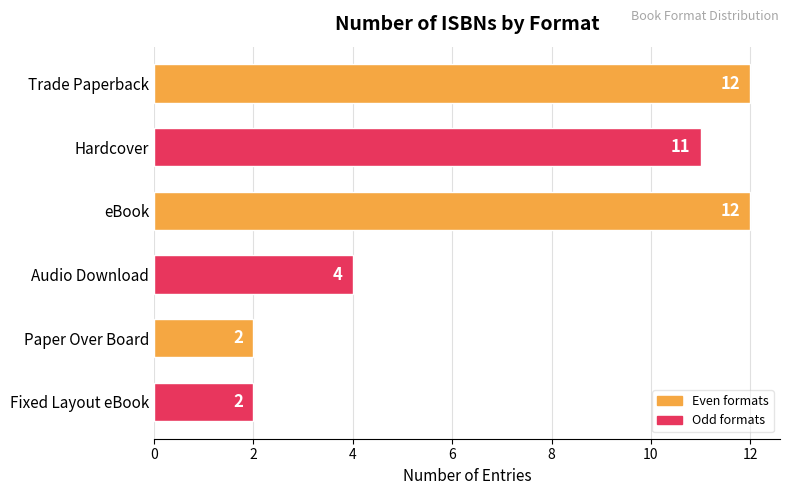

Count the number of categories in the chart.

6